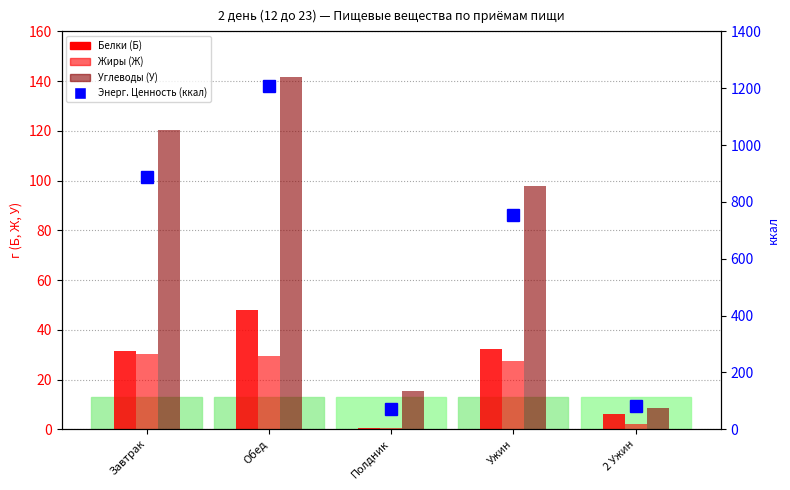

Between 2 Ужин and Полдник, which is larger?

2 Ужин